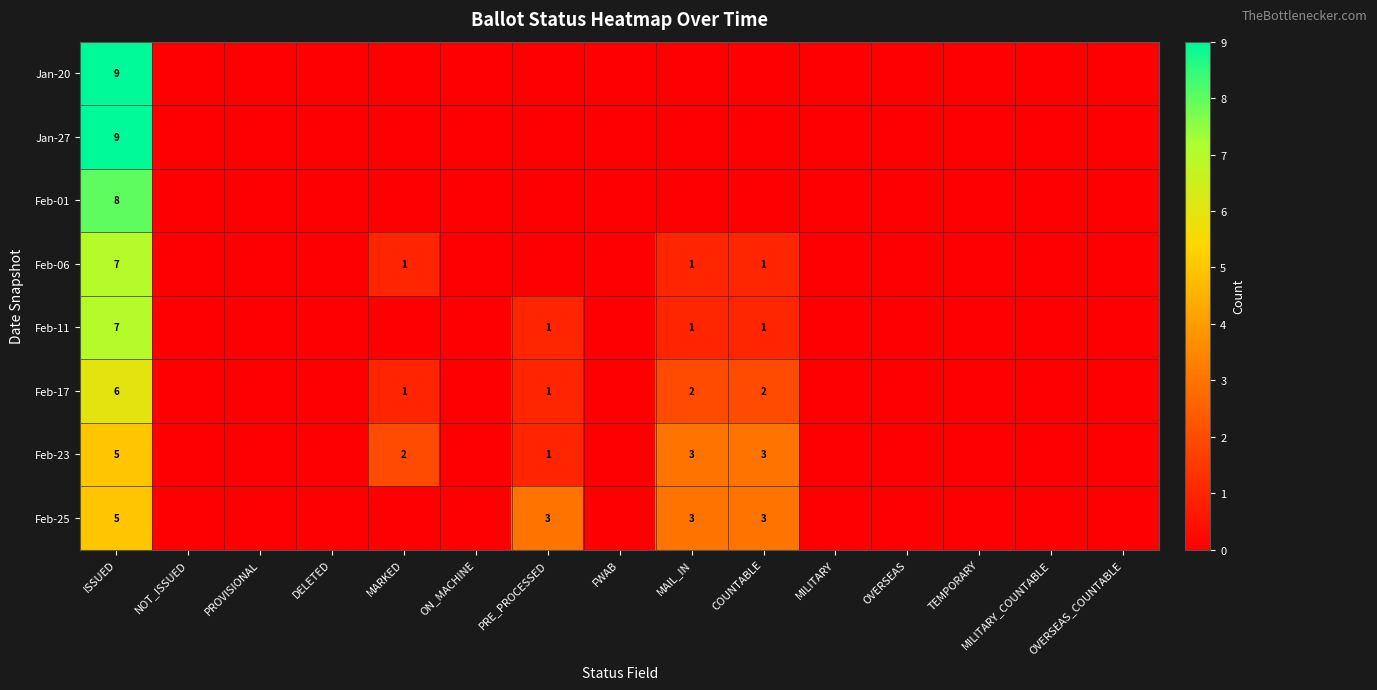

True or false: Feb-11 has a value of 1 at MAIL_IN.

True